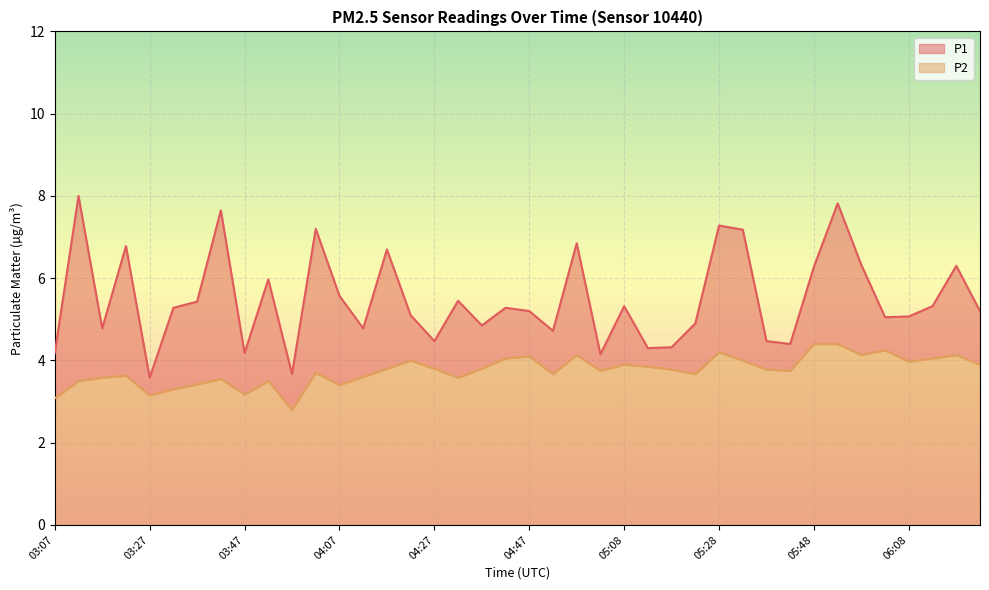

Is the value of P2 at 05:43 greater than the value of P1 at 05:48?

No